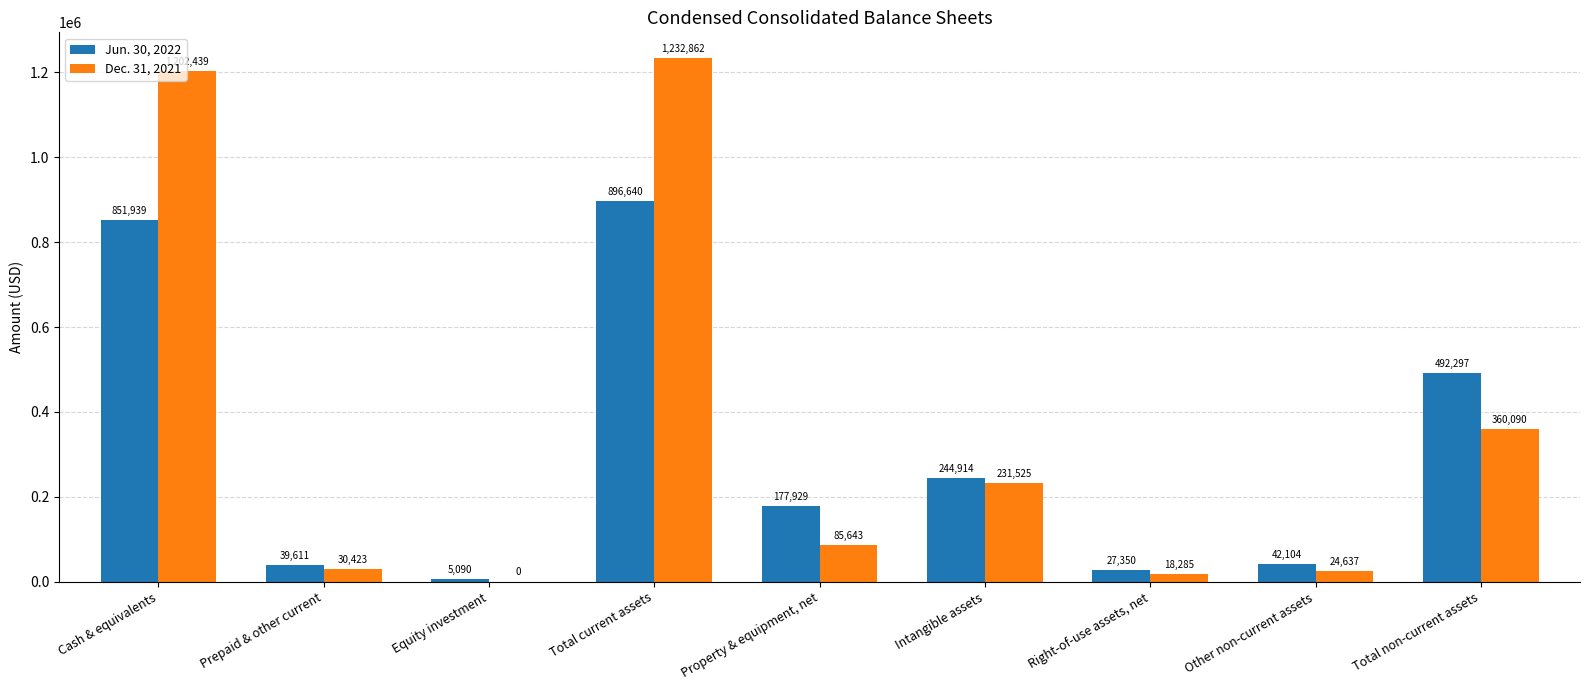

How many values in Dec. 31, 2021 are above zero?

8